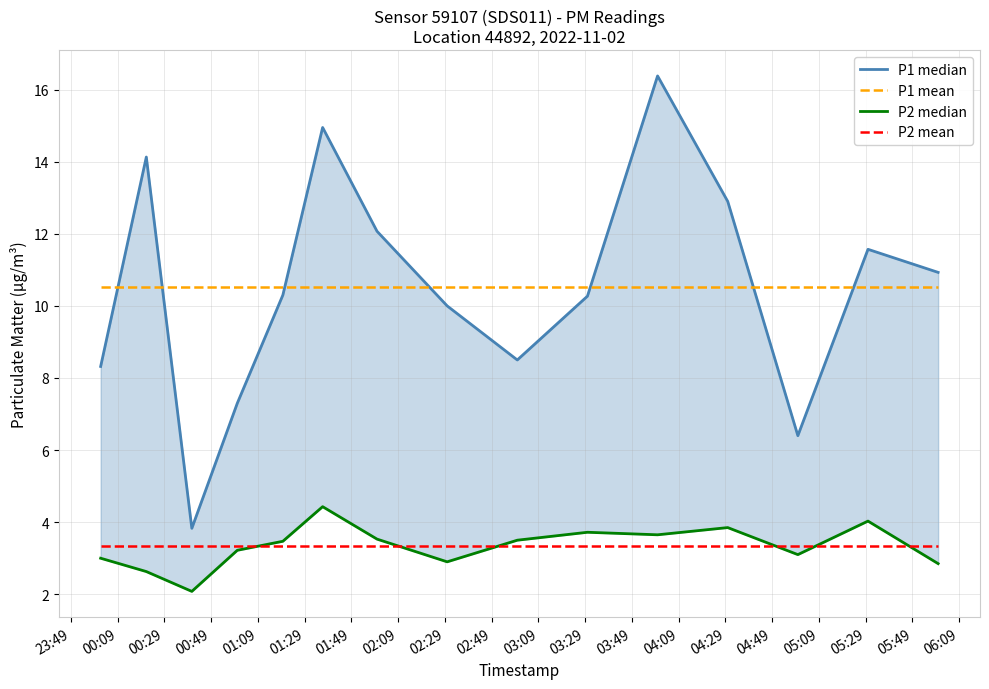

True or false: P2 mean and P1 mean cross at least once.

False